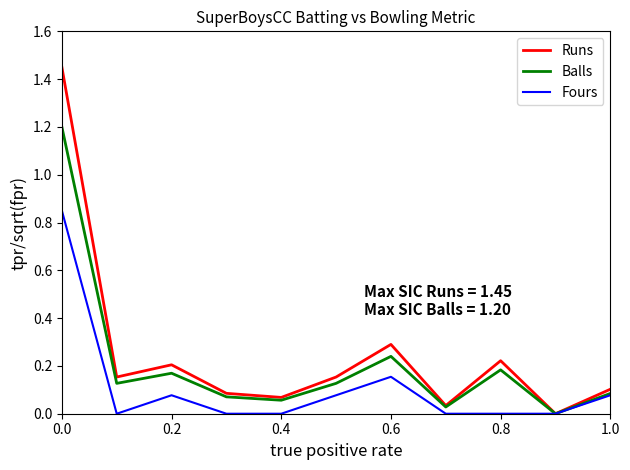

Rank the series by their average value, from lowest to highest.

Fours, Balls, Runs